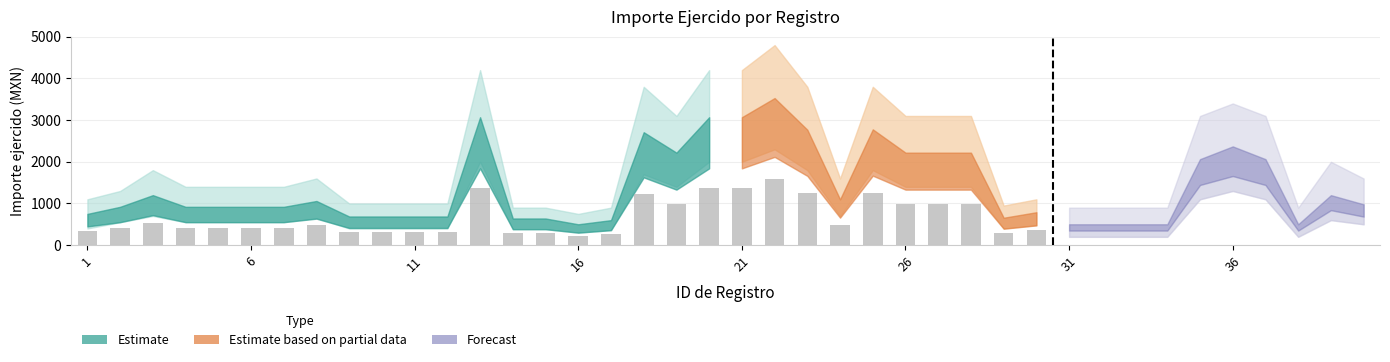

Rank the categories by value from highest to lowest.

13, 20, 18, 19, 3, 8, 2, 4, 5, 6, 7, 1, 9, 10, 11, 12, 14, 15, 17, 16